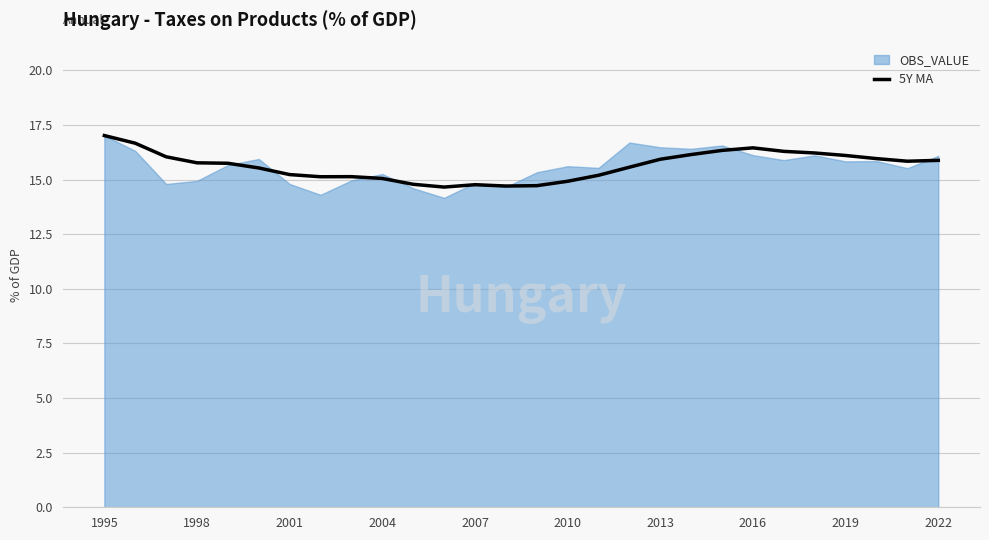

The 5Y MA series shows 10.3 at 2010. True or false?

False